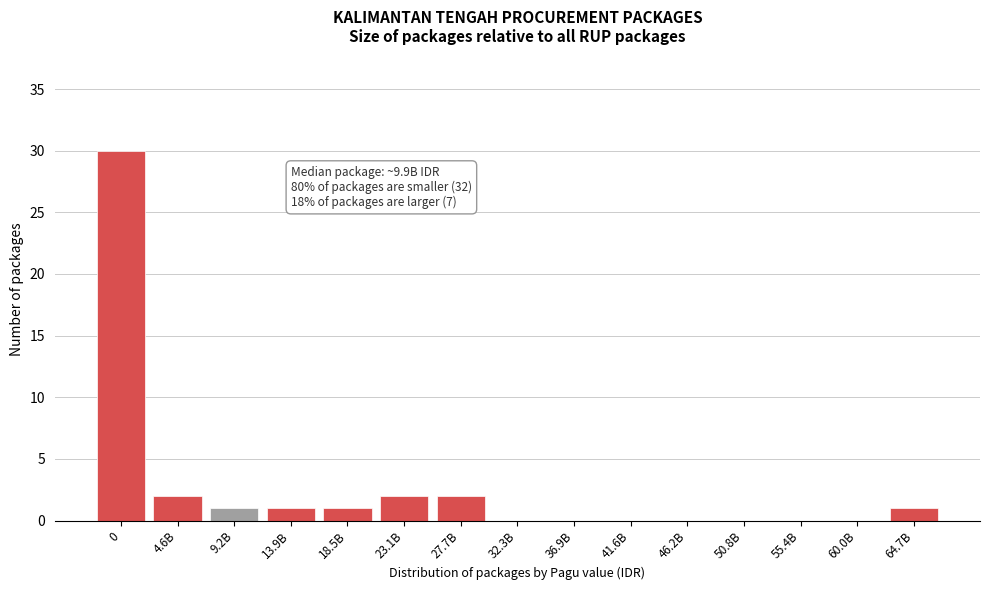

Reading left to right, list all the values displayed in this chart.

0=30	4.6B=2	9.2B=1	13.9B=1	18.5B=1	23.1B=2	27.7B=2	32.3B=0	36.9B=0	41.6B=0	46.2B=0	50.8B=0	55.4B=0	60.0B=0	64.7B=1